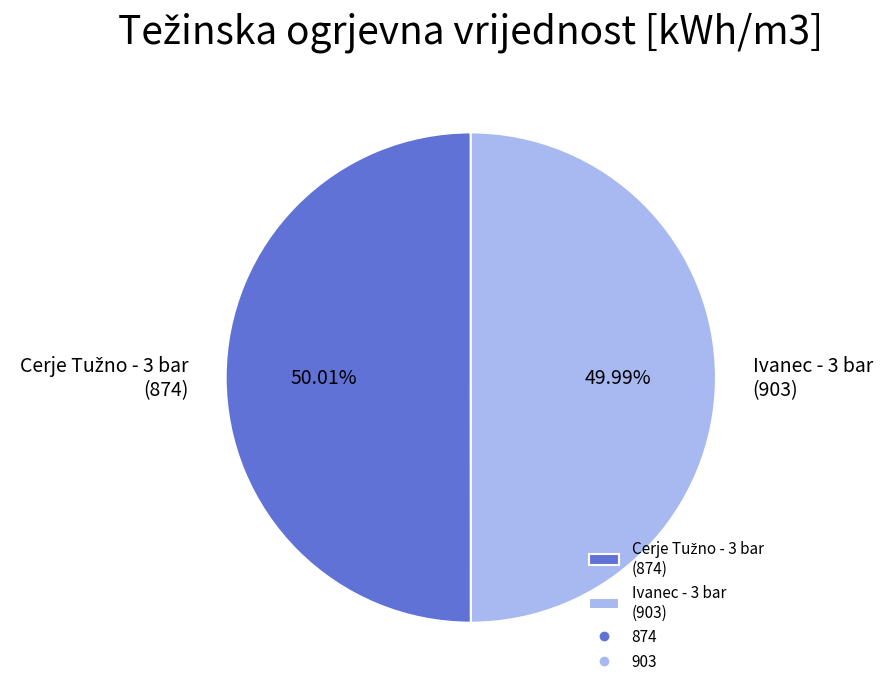

Is there any slice that represents more than half of the pie?

Yes